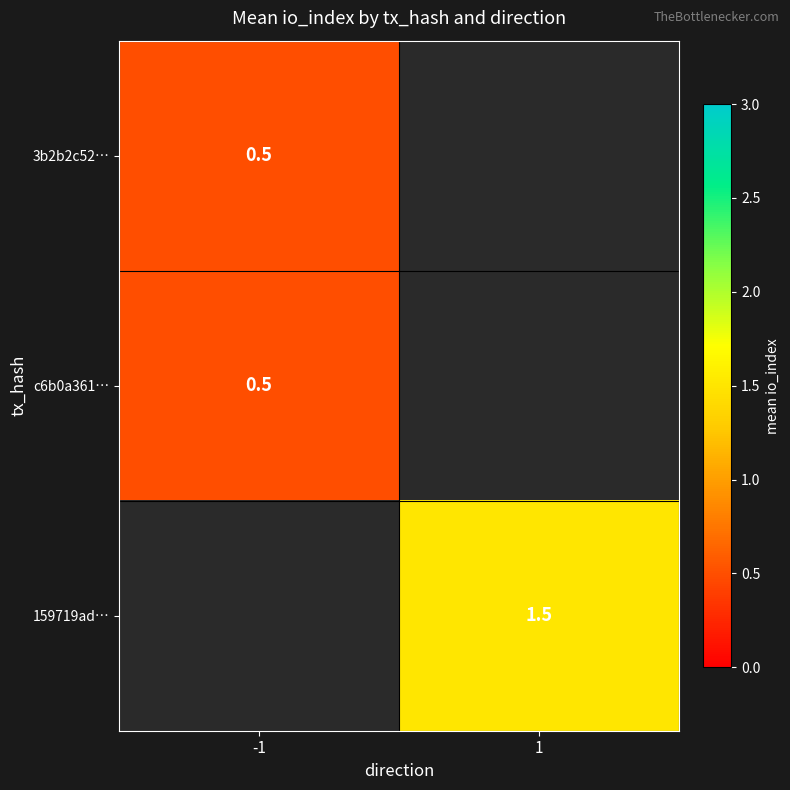

Is it true that c6b0a361… equals 0.8 at -1?

False